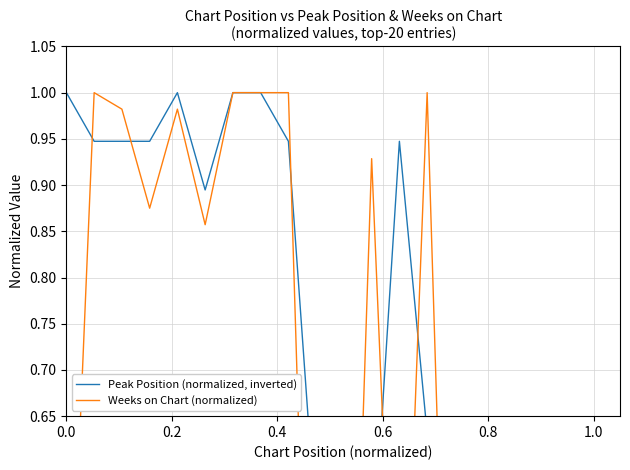

What is the greatest value displayed?

1.0